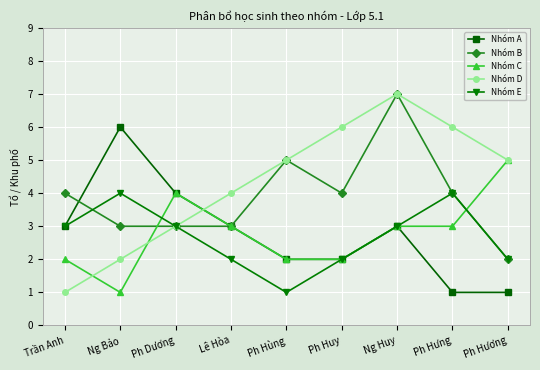

What value does the Nhóm E series have at Ph Dương?

3